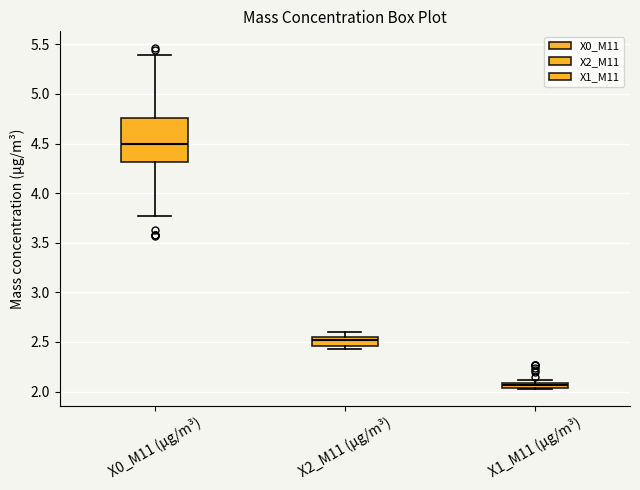

Where is the upper edge of the box for X1_M11 (μg/m³) on the y-axis? The values are not printed on the chart, so give them approximately, as read against the axis.

2.10